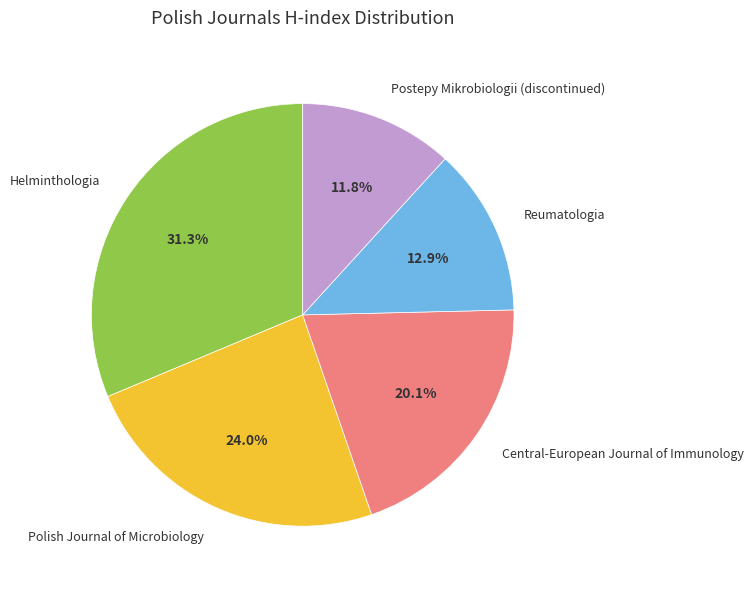

To the nearest percent, what is the difference between the Postepy Mikrobiologii (discontinued) and Central-European Journal of Immunology slice percentages?

8%